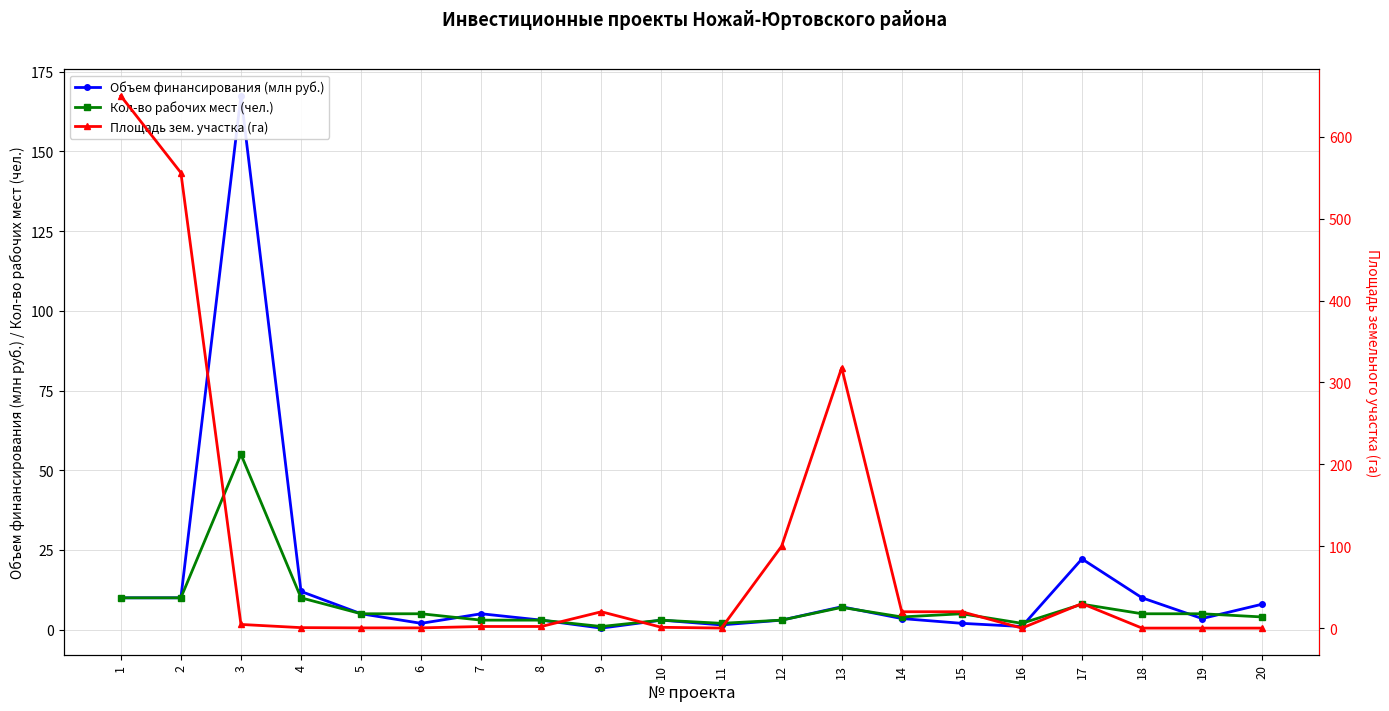

What is the value of the Площадь зем. участка (га) point at the 9th from the left?

20.0